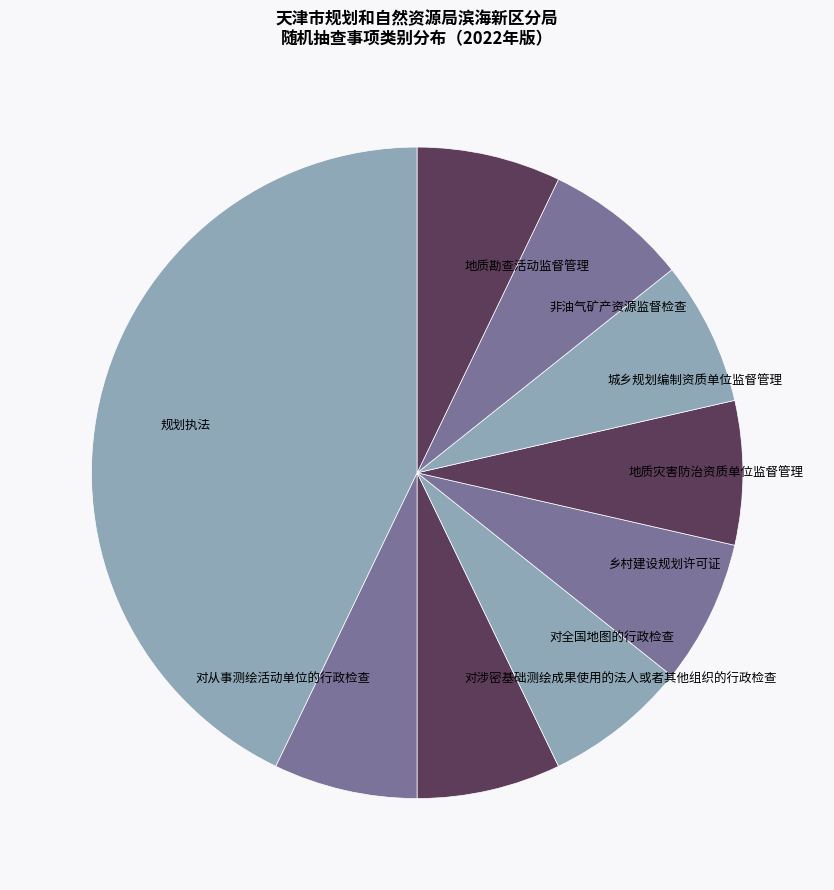

How many slices are in this pie chart?

9